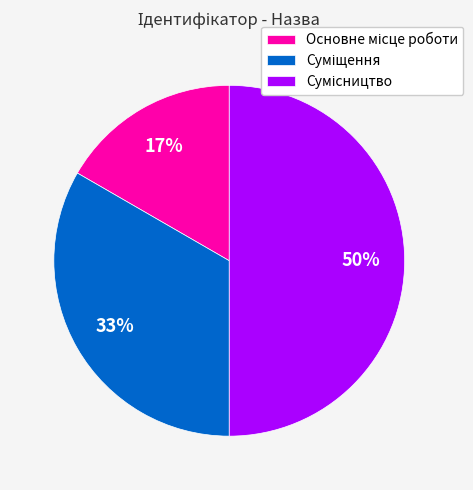

To the nearest percent, what is the difference between the largest and smallest slice percentages?

33%